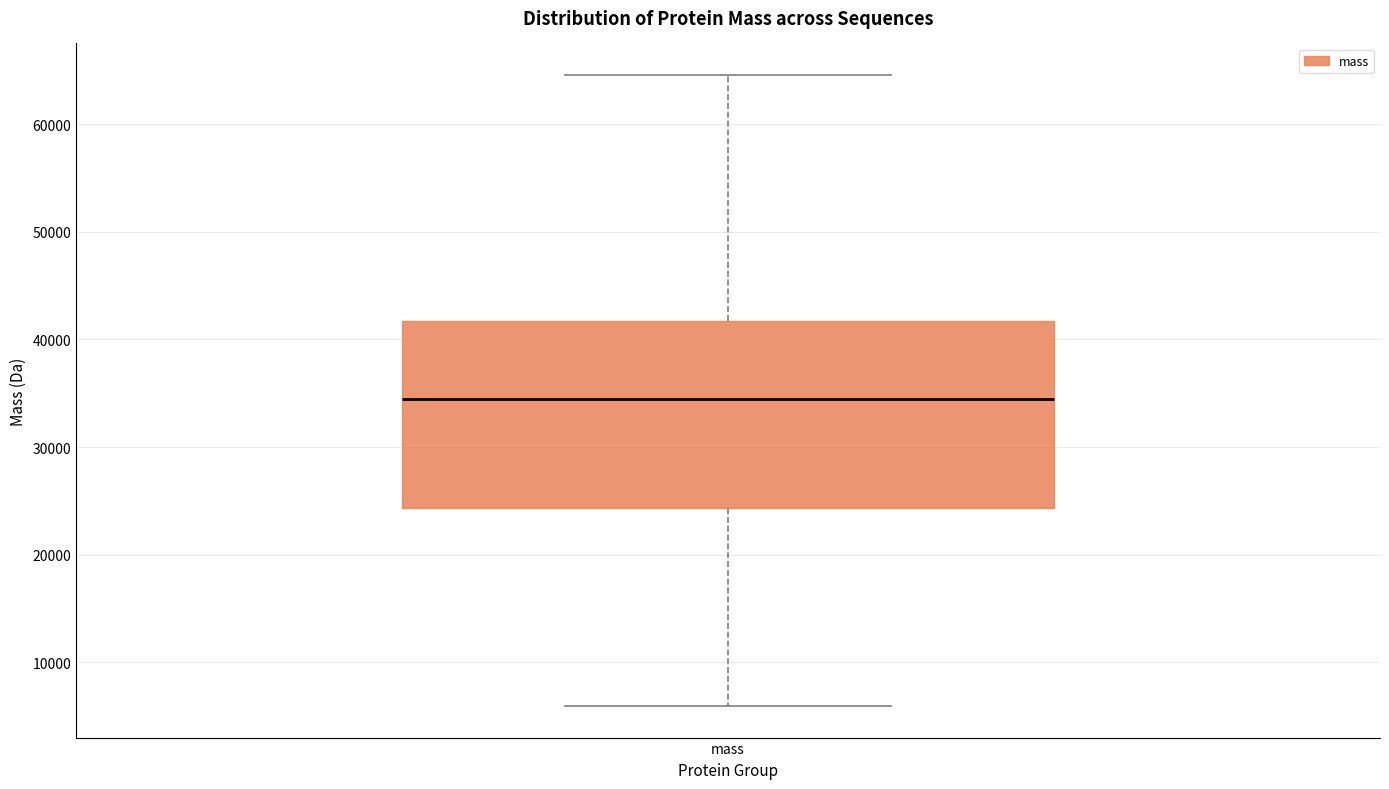

Read this box plot against the y-axis: the position of the median line, the range covered by the box, and the ends of both whiskers. The values are not printed on the chart, so give them approximately, as read against the axis.

median 34000, box 24000 to 42000, whiskers 6000 to 65000